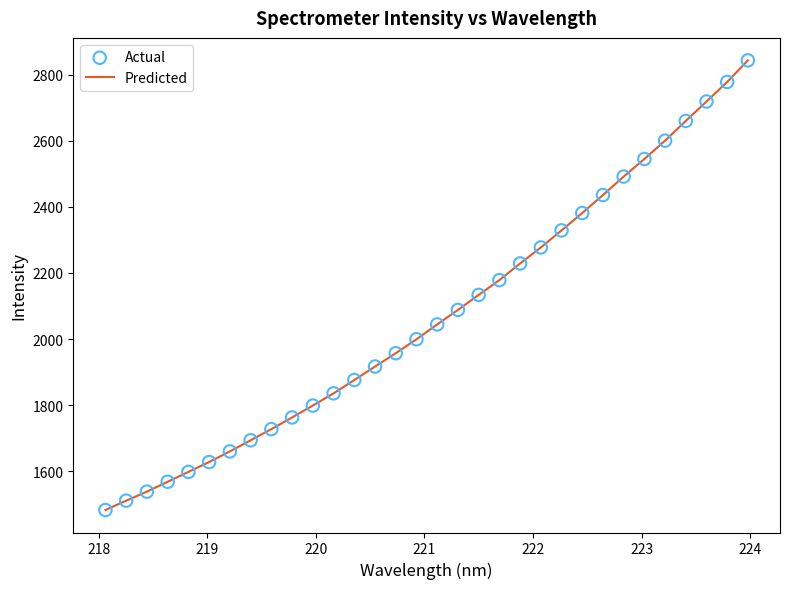

What is the difference between the maximum and minimum values?

1360.6